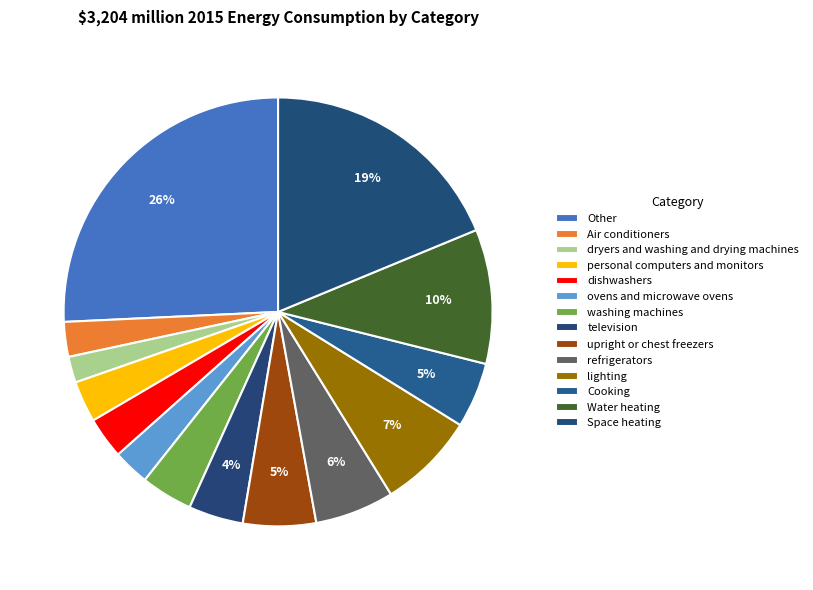

To the nearest percent, what portion does ovens and microwave ovens represent?

3%